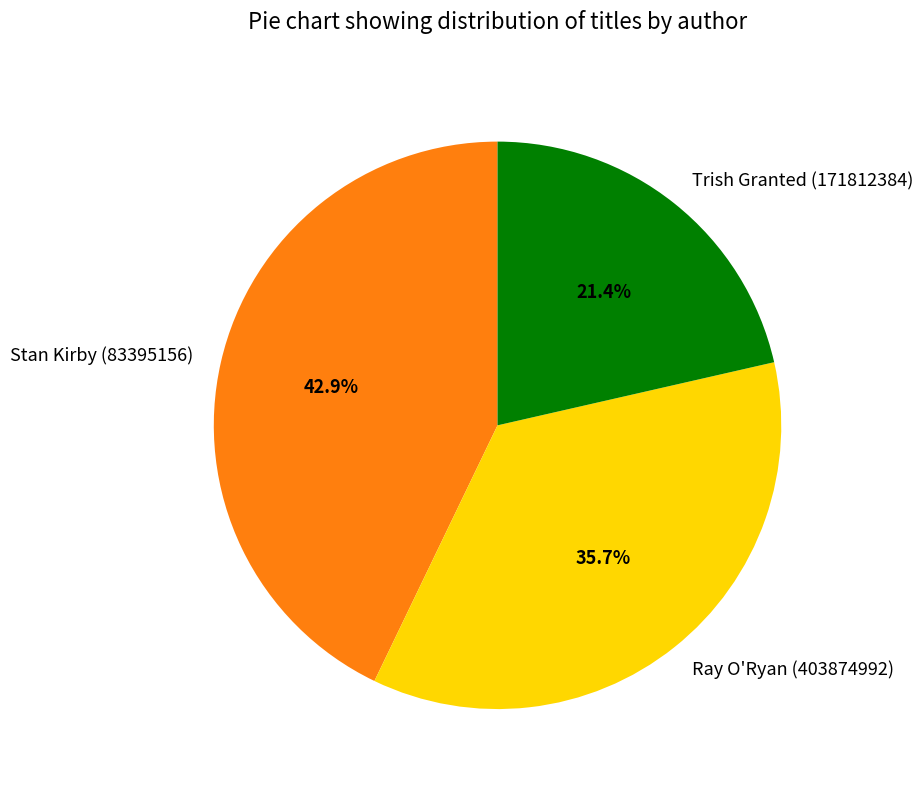

Is there a majority slice in this chart?

No